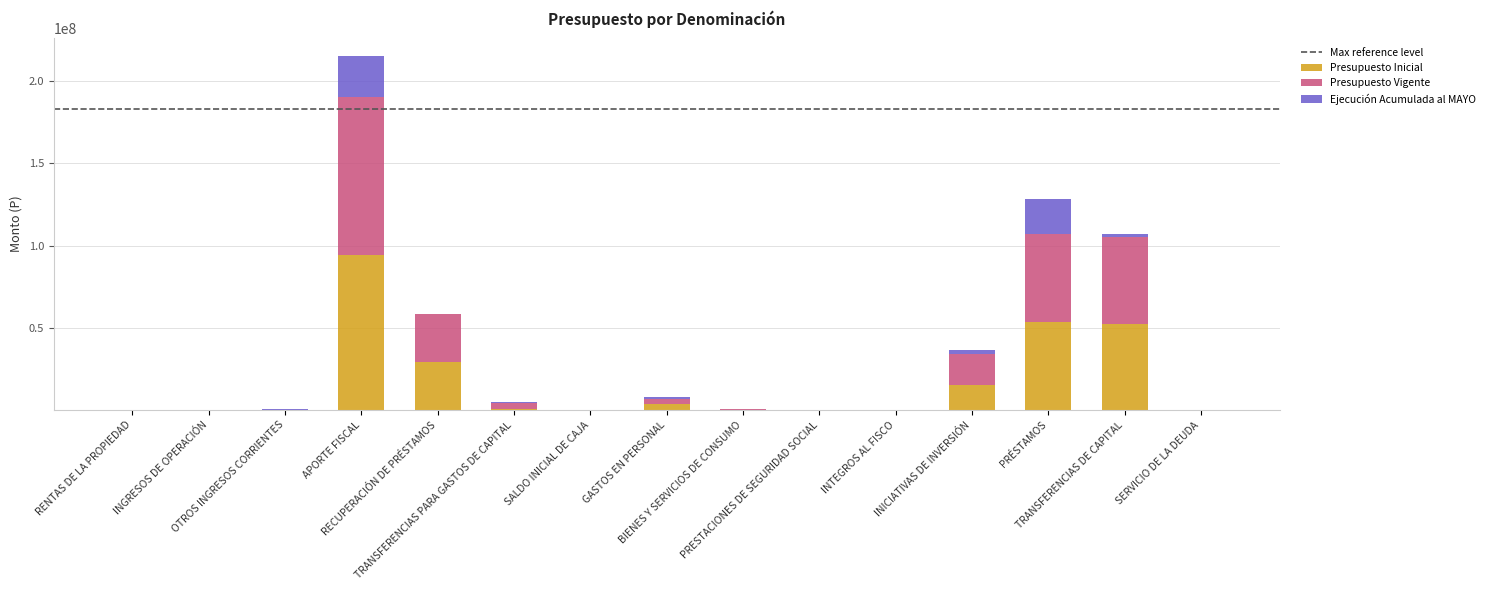

How many distinct data groups are displayed?

3